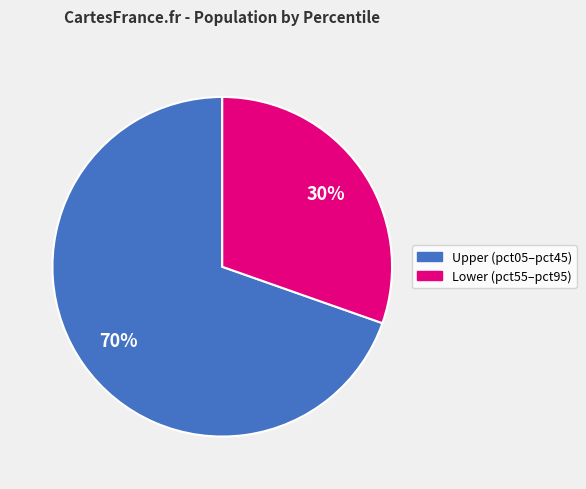

Does any single category account for the majority?

Yes